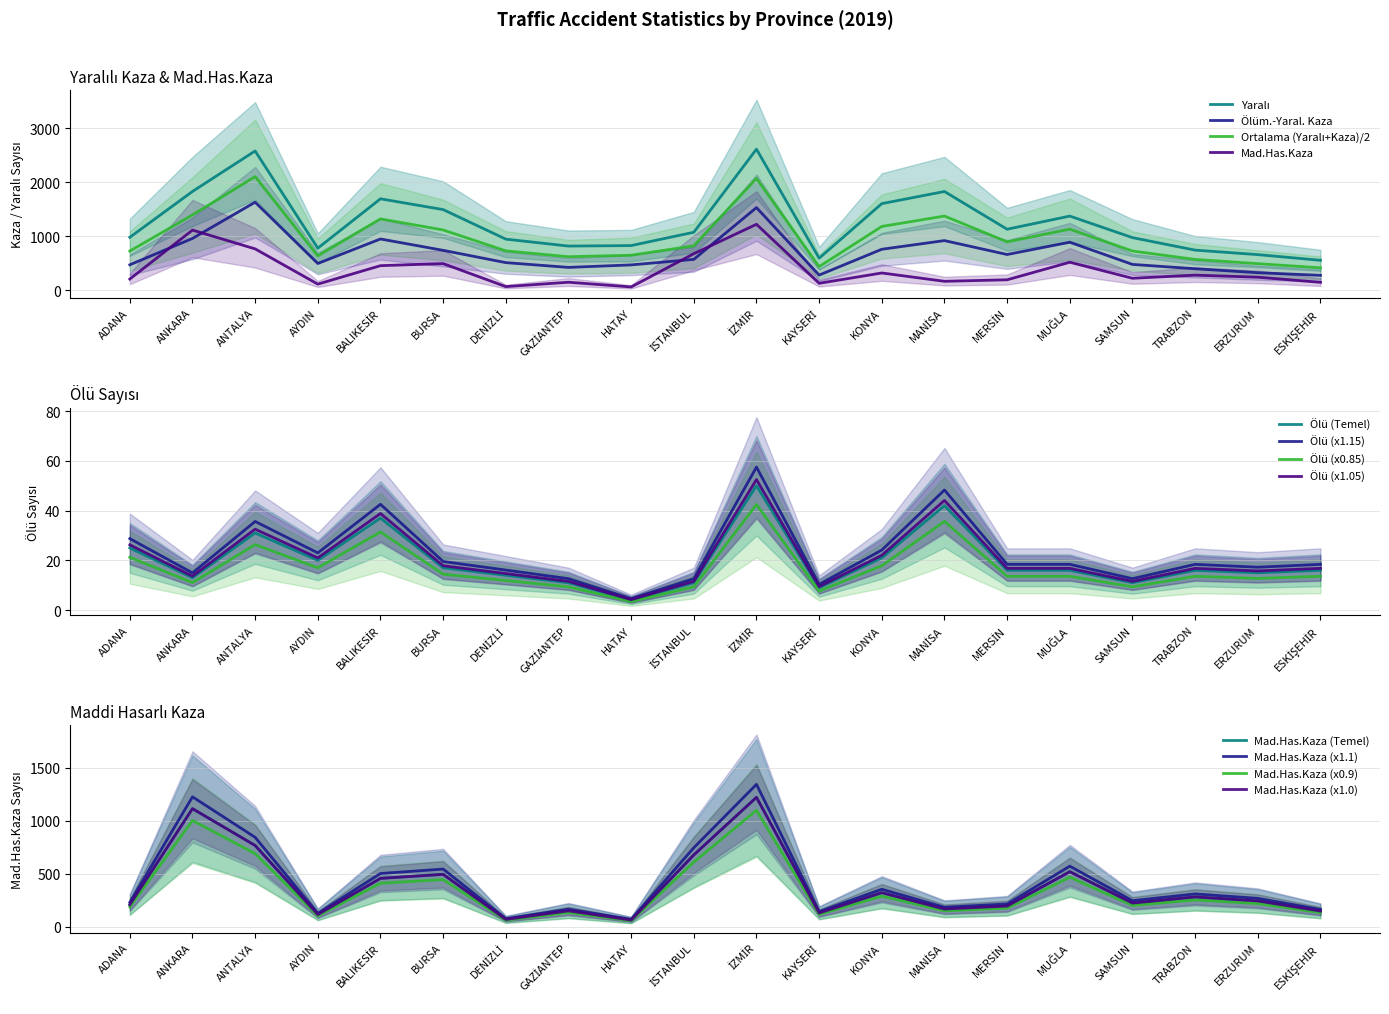

What is the spread (max minus min) of values at TRABZON?

729